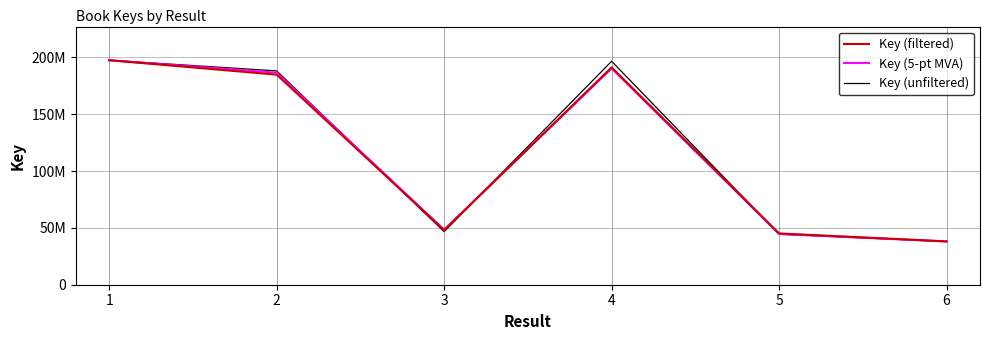

List the series in order of their peak value, lowest first.

Key (filtered), Key (5-pt MVA), Key (unfiltered)